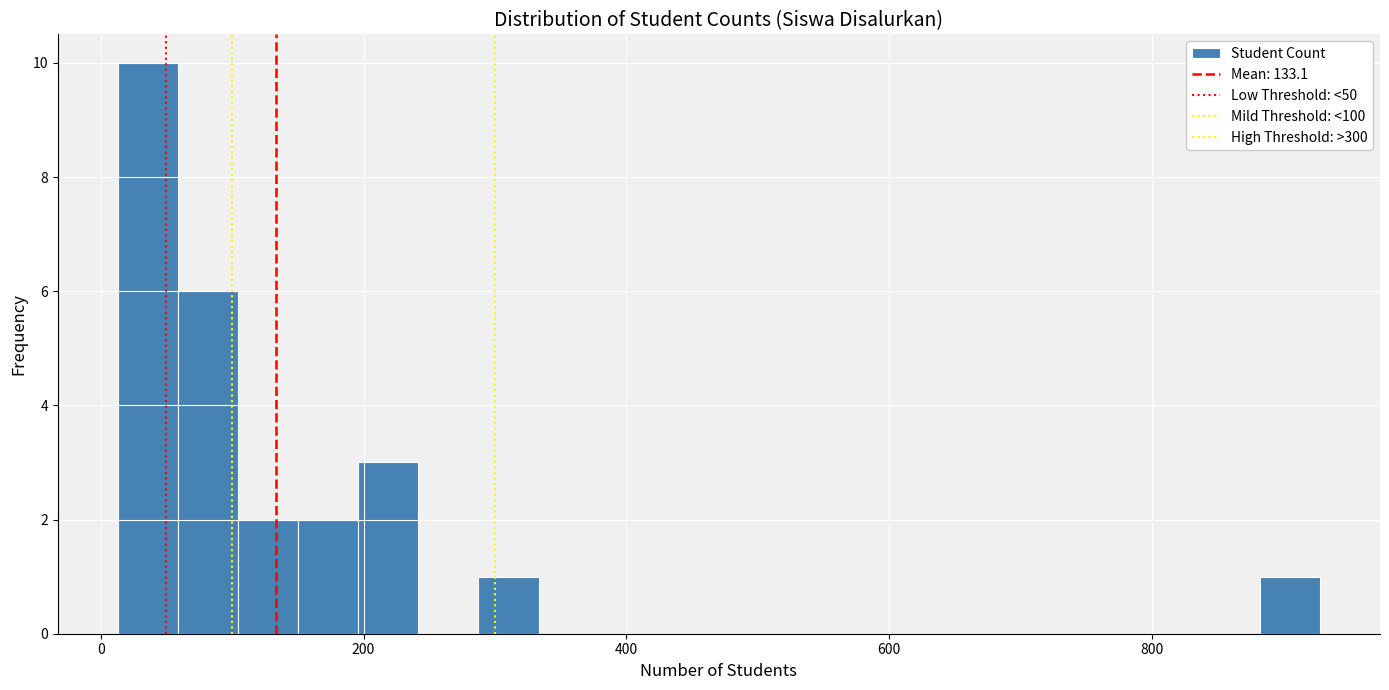

Around what value on the x-axis is the tallest bar? Give the approximate position of its centre, as read against the axis.

40